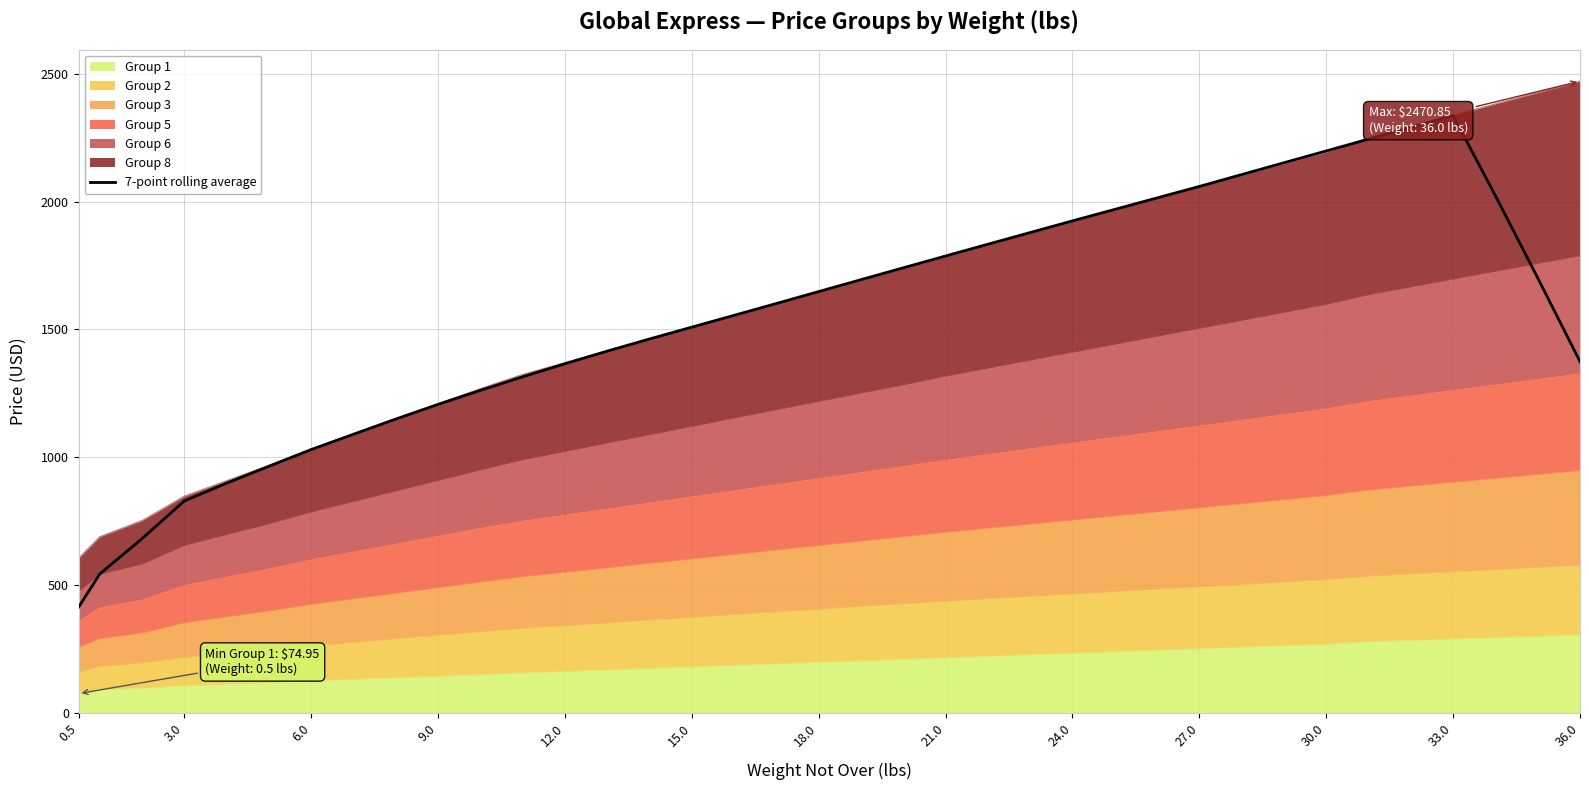

The chart shows a value of 1601.3 at 17. True or false?

True